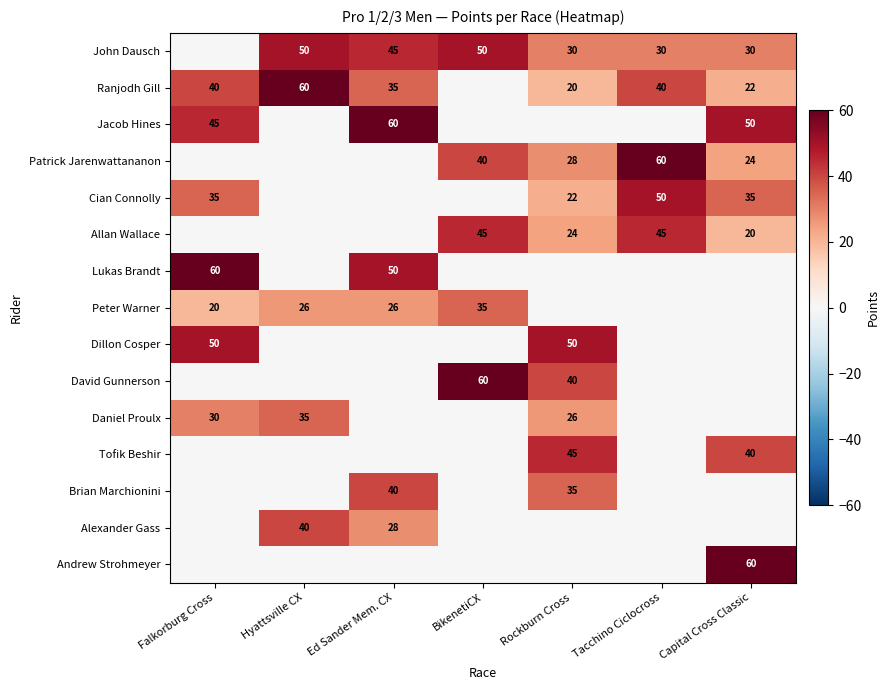

Is it true that Peter Warner equals 44 at Ed Sander Mem. CX?

False